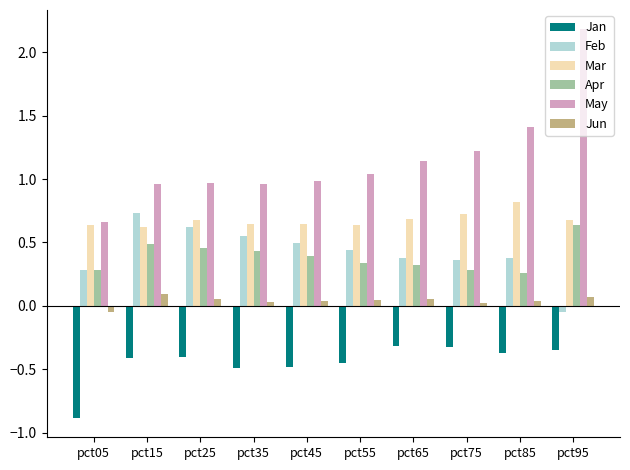

At which category is the sum across all series the highest?

pct95